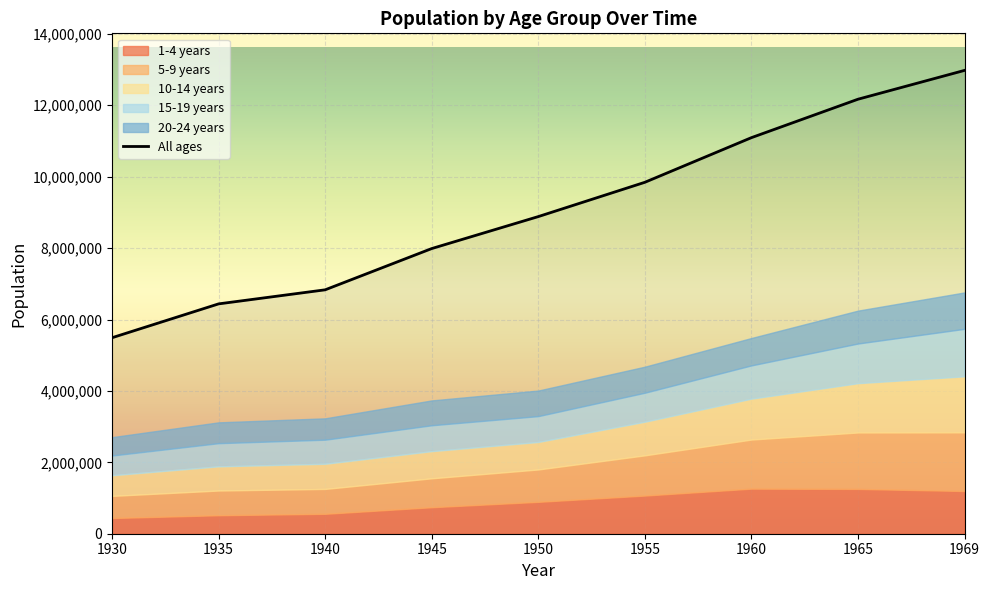

How many values are below 8882589?

4